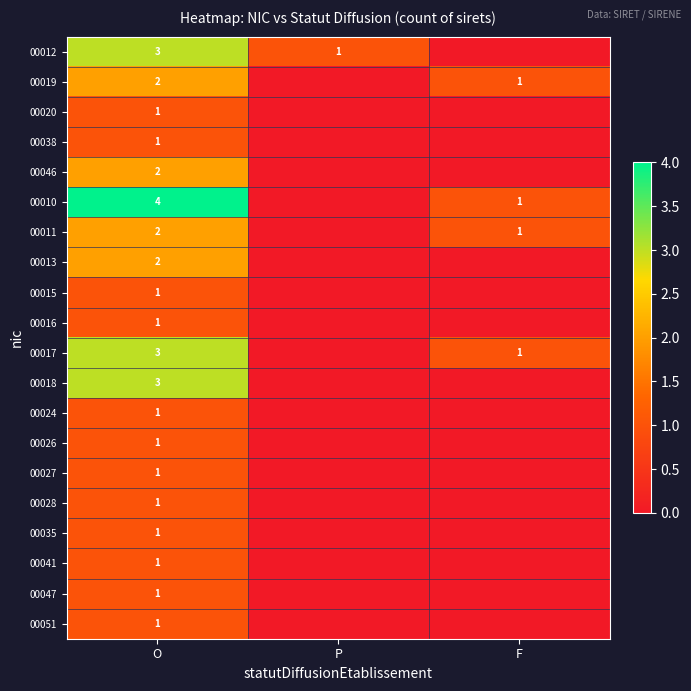

True or false: 00051 has a value of 1 at O.

True